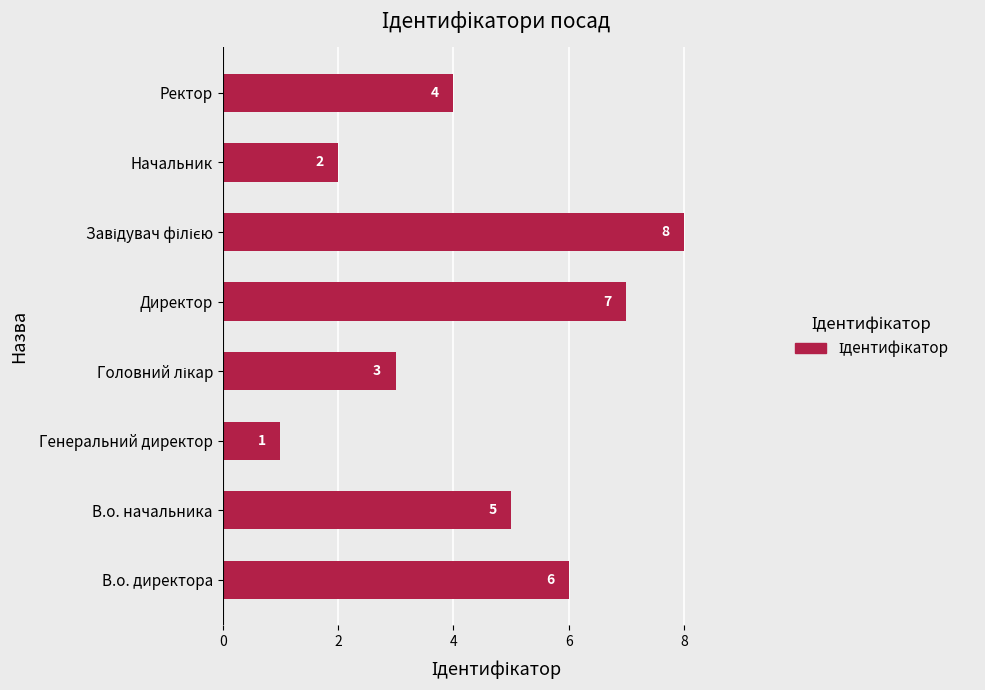

What is the change in value from В.о. директора to Начальник?

-4